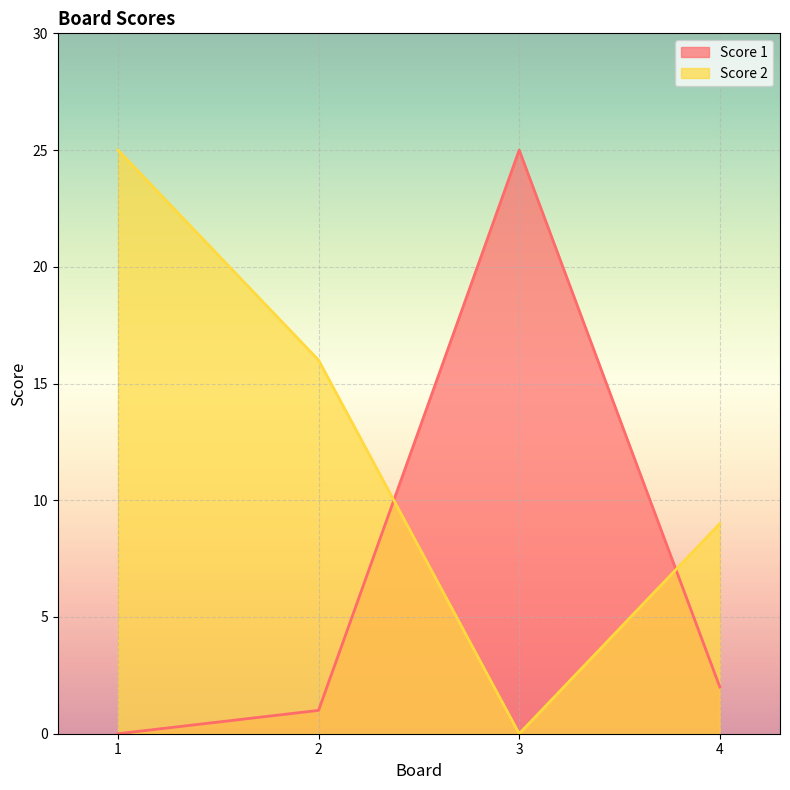

Reading right to left, list all the values displayed in this chart.

Score 1: 4=2	3=25	2=1	1=0
Score 2: 4=9	3=0	2=16	1=25